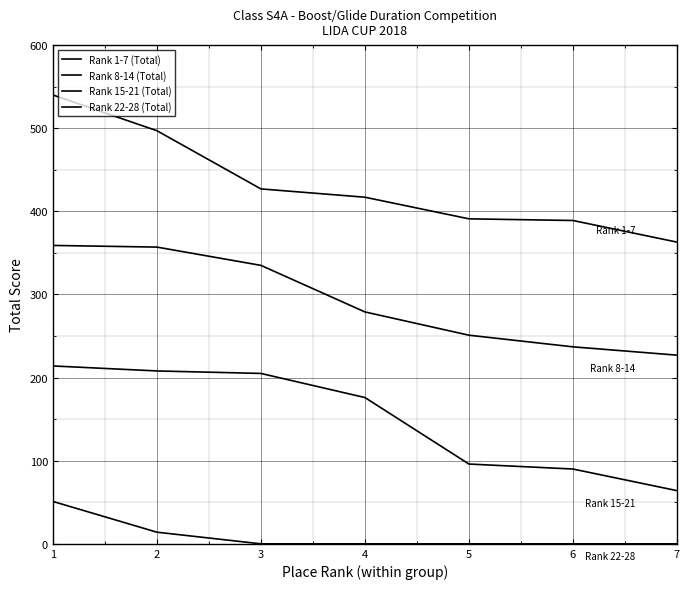

How many lines are shown in the chart?

4